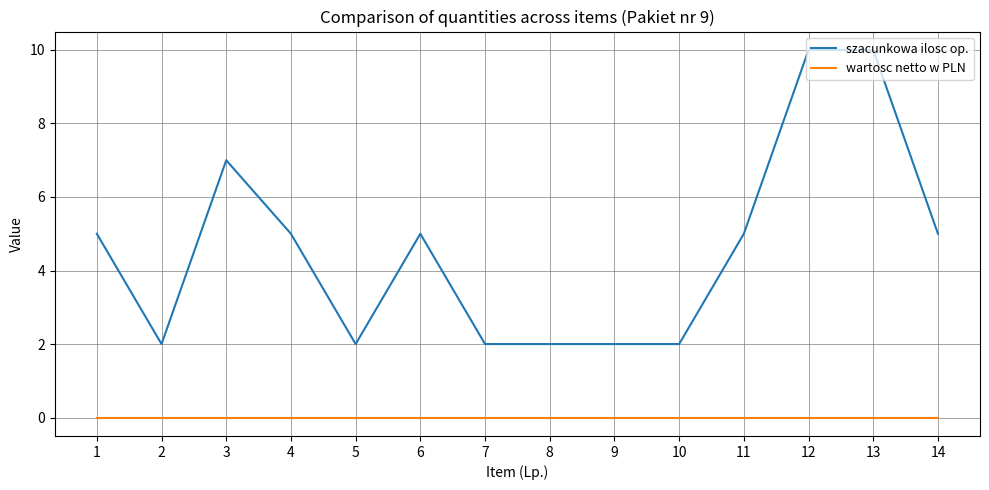

What is the total value across all series at 11?

5